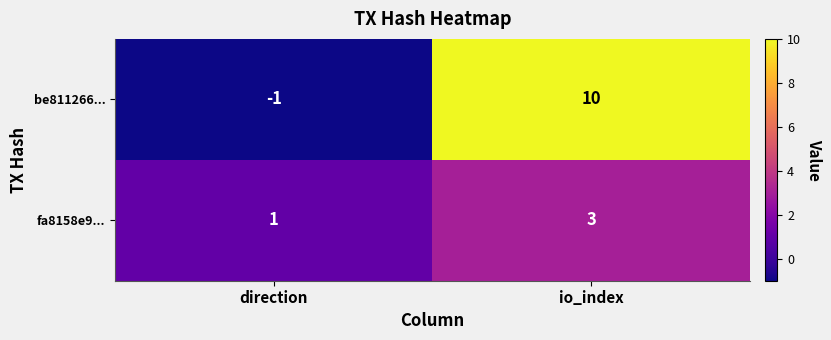

Reading left to right, list all the values displayed in this chart.

be811266...: direction=-1	io_index=10
fa8158e9...: direction=1	io_index=3